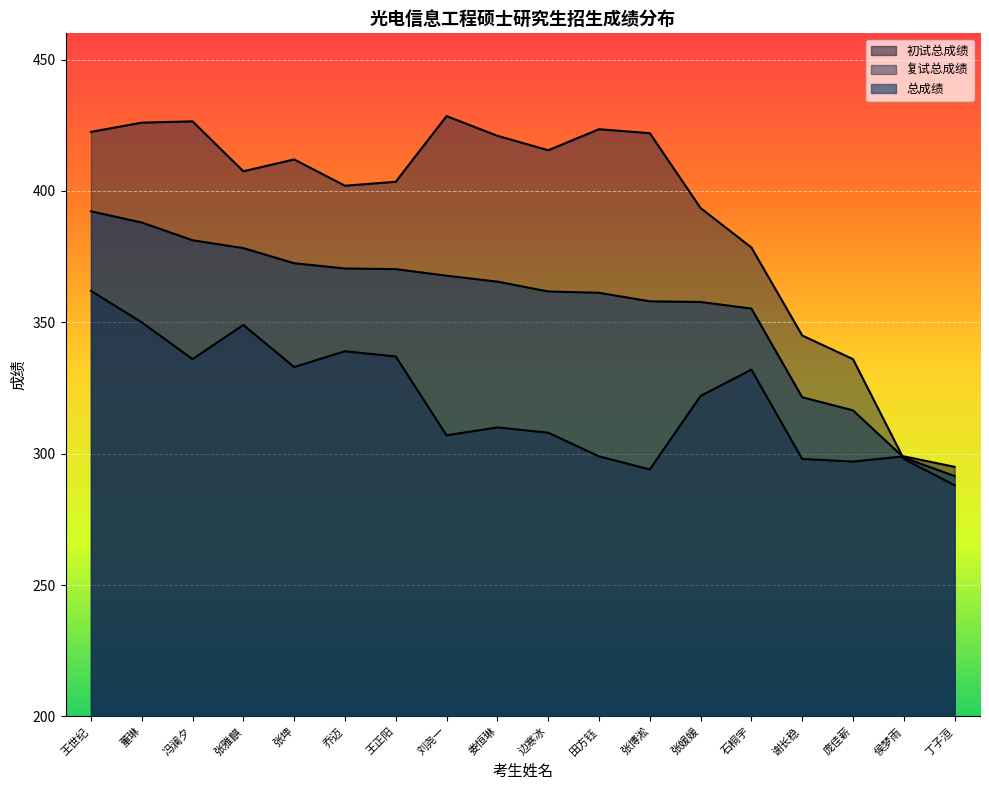

List the series in order of their overall mean, highest first.

复试总成绩, 总成绩, 初试总成绩